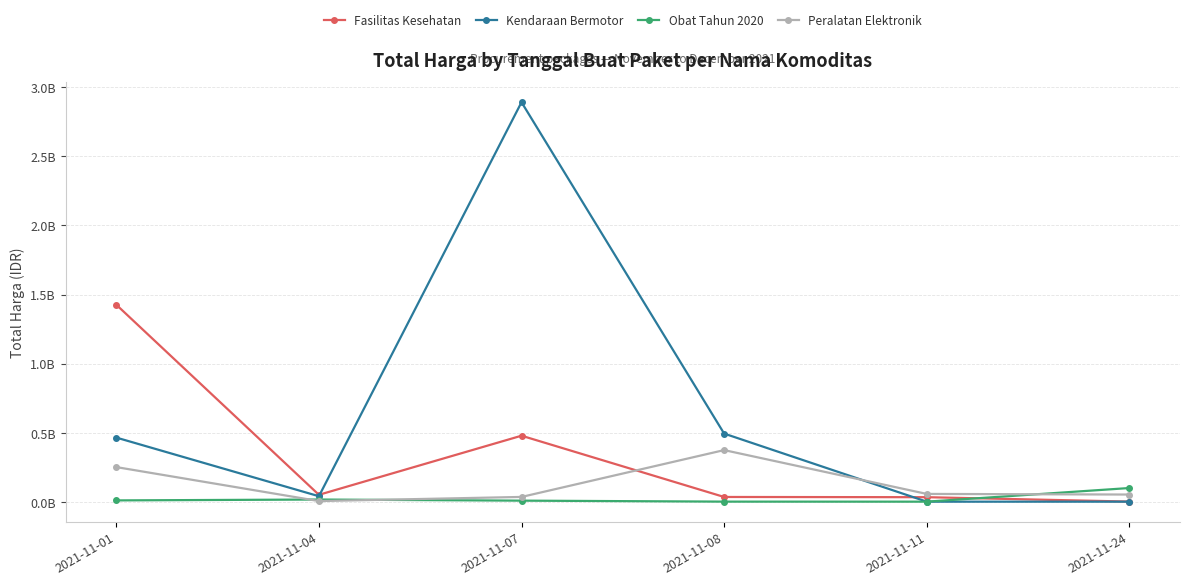

How many times do Kendaraan Bermotor and Obat Tahun 2020 cross each other?

1